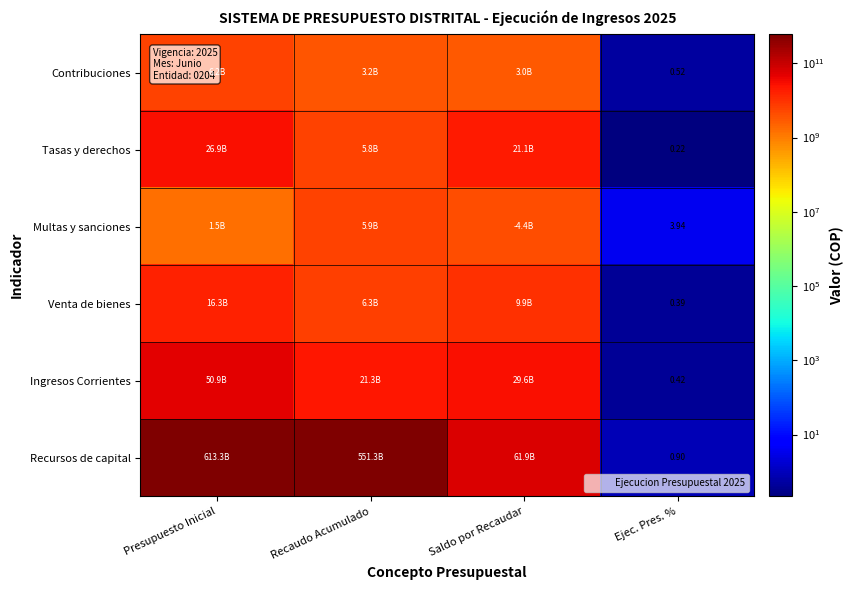

Which series has the largest range (max minus min)?

Recursos de capital